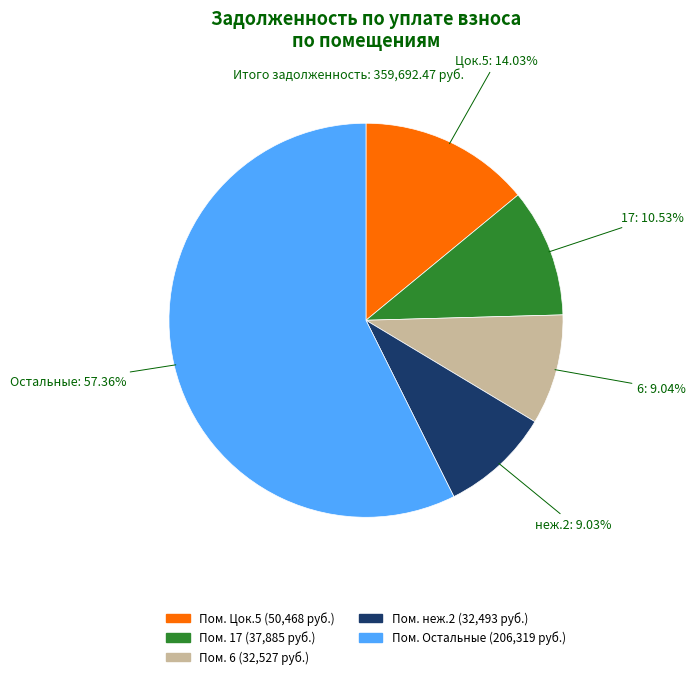

To the nearest percent, what is the difference between the largest and smallest slice percentages?

48%